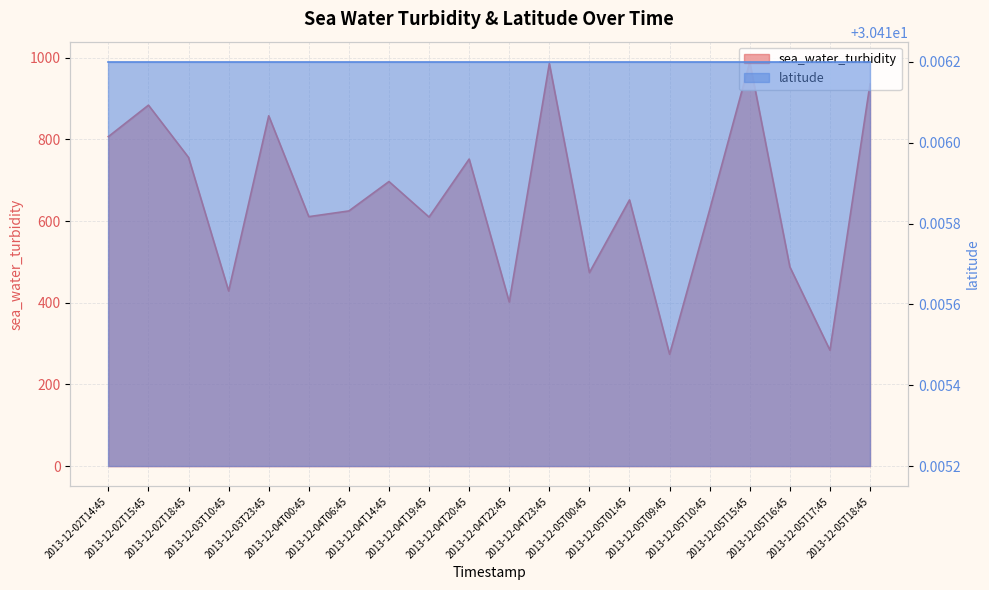

What is the change in value from 2013-12-05T10:45 to 2013-12-05T18:45?

+308